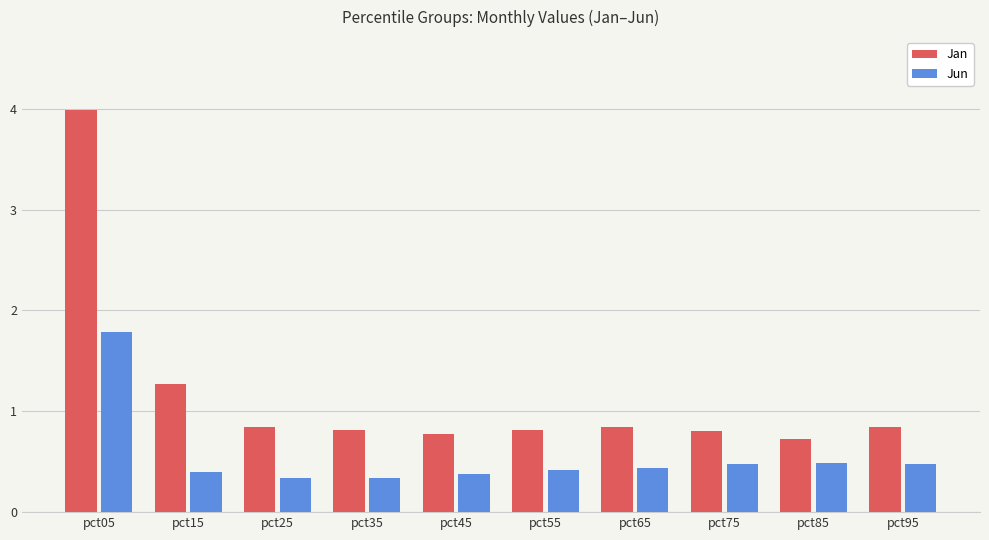

What is the smallest value displayed?

0.3